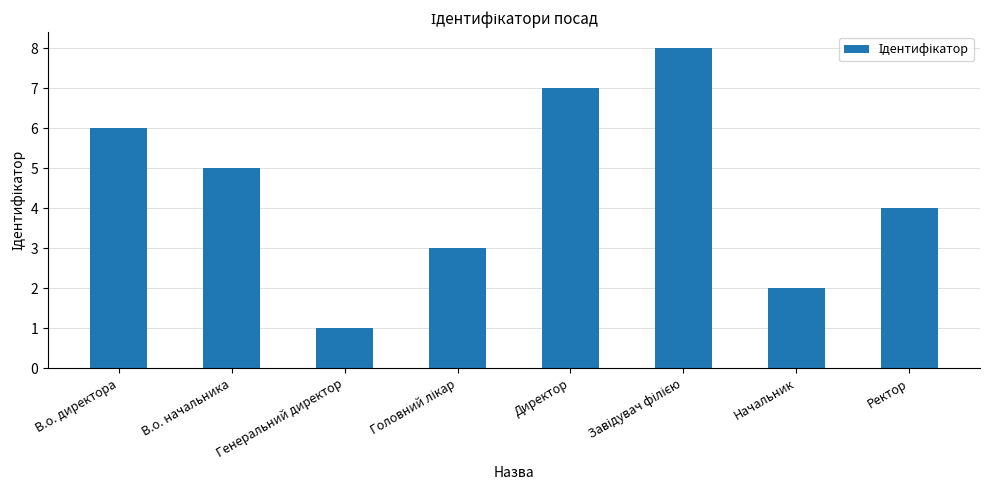

What is the maximum value shown in the chart?

8